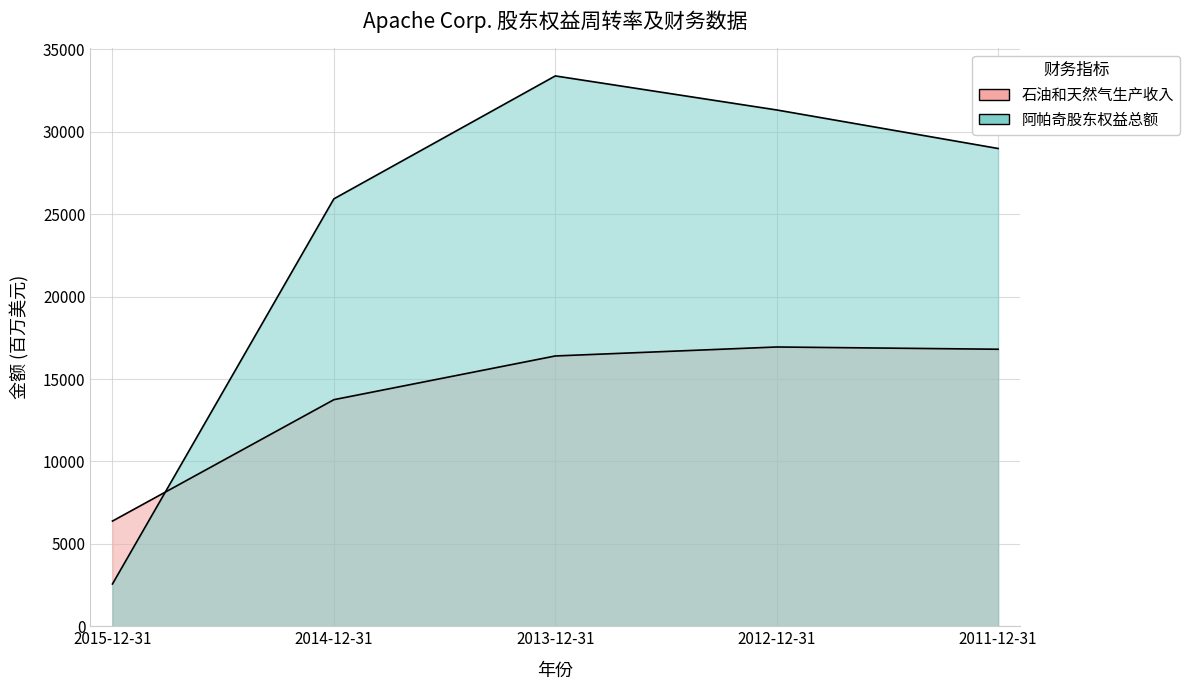

True or false: 阿帕奇股东权益总额 has a value of 42911 at 2011-12-31.

False